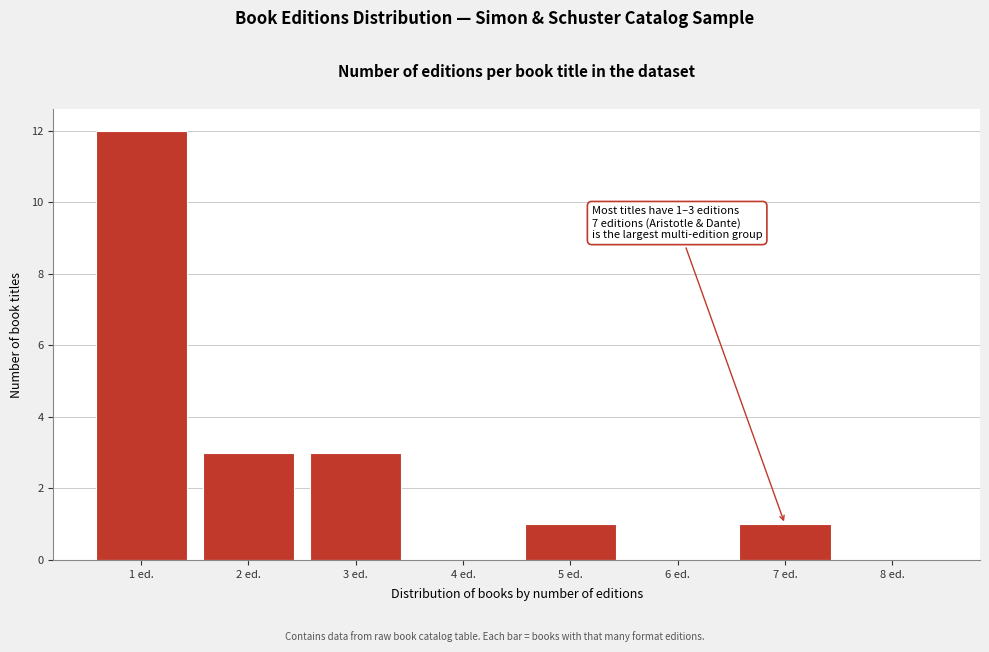

Over which range of the x-axis is the bar tallest?

0.5 to 1.5